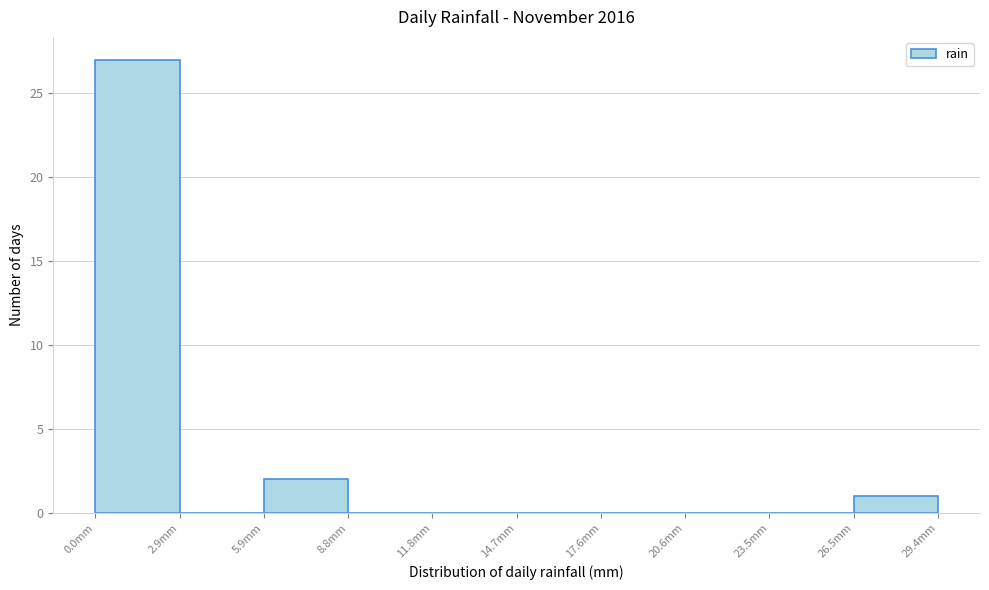

Reading left to right, list every bar in this chart as the range it spans on the x-axis followed by its height. Neither the bar edges nor the heights are printed on the chart, so give them approximately, as read against the axes.

0.0 to 3.0: 27
3.0 to 6.0: 0
6.0 to 9.0: 2
9.0 to 12.0: 0
12.0 to 14.5: 0
14.5 to 17.5: 0
17.5 to 20.5: 0
20.5 to 23.5: 0
23.5 to 26.5: 0
26.5 to 29.5: 1